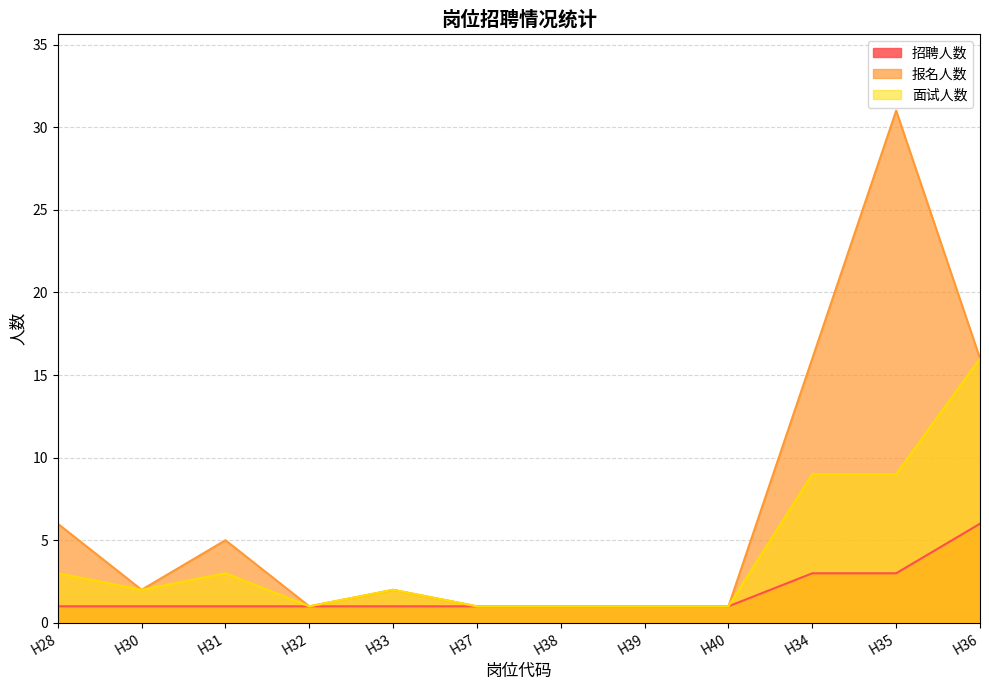

Count the number of categories in the chart.

12